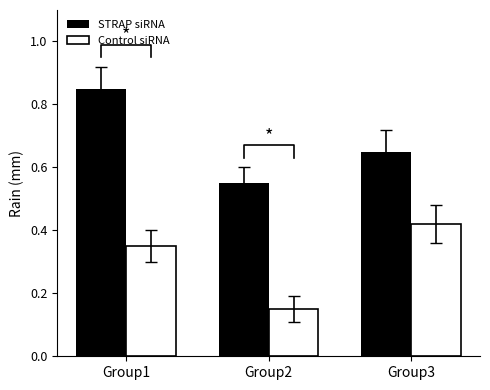

What is the smallest value displayed?

0.1